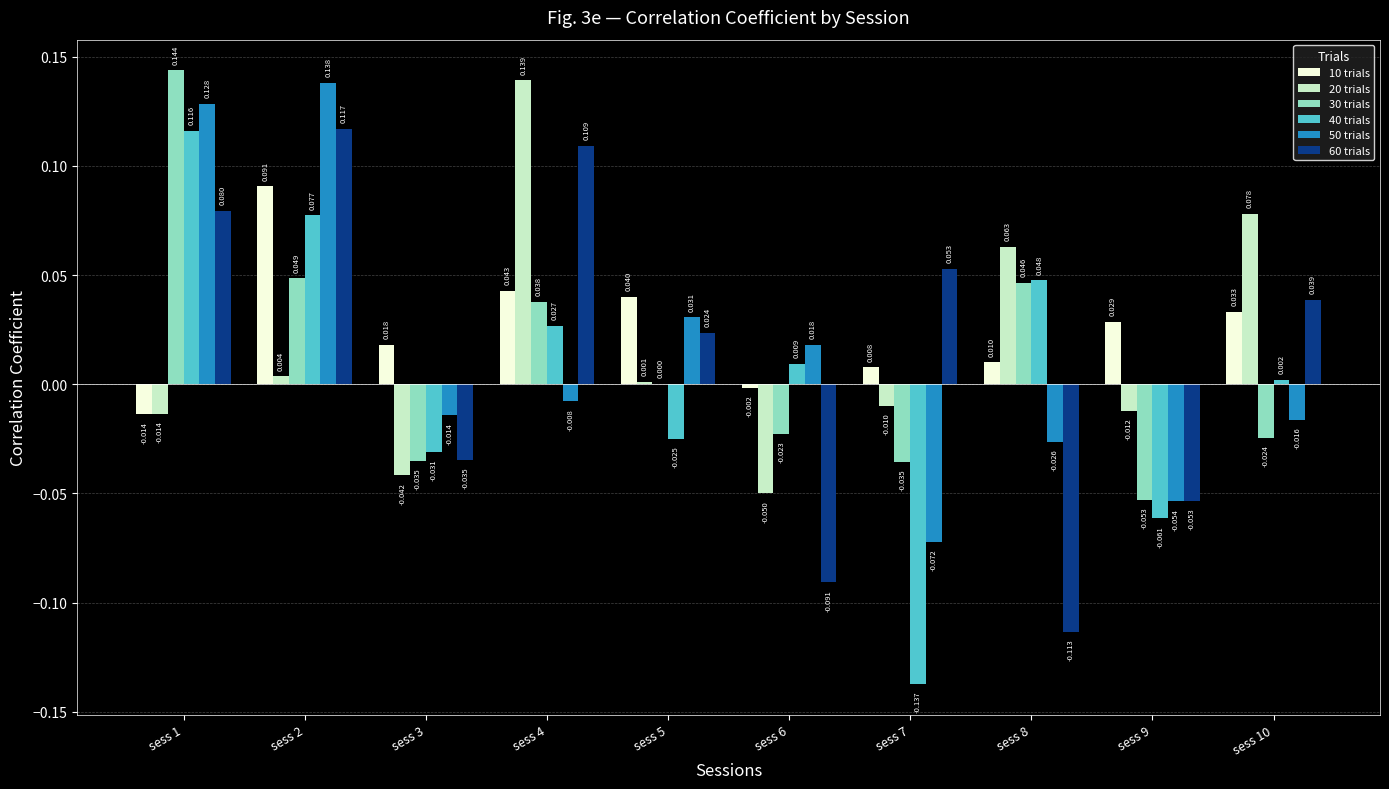

Which category has the lowest value across all series?

sess 7